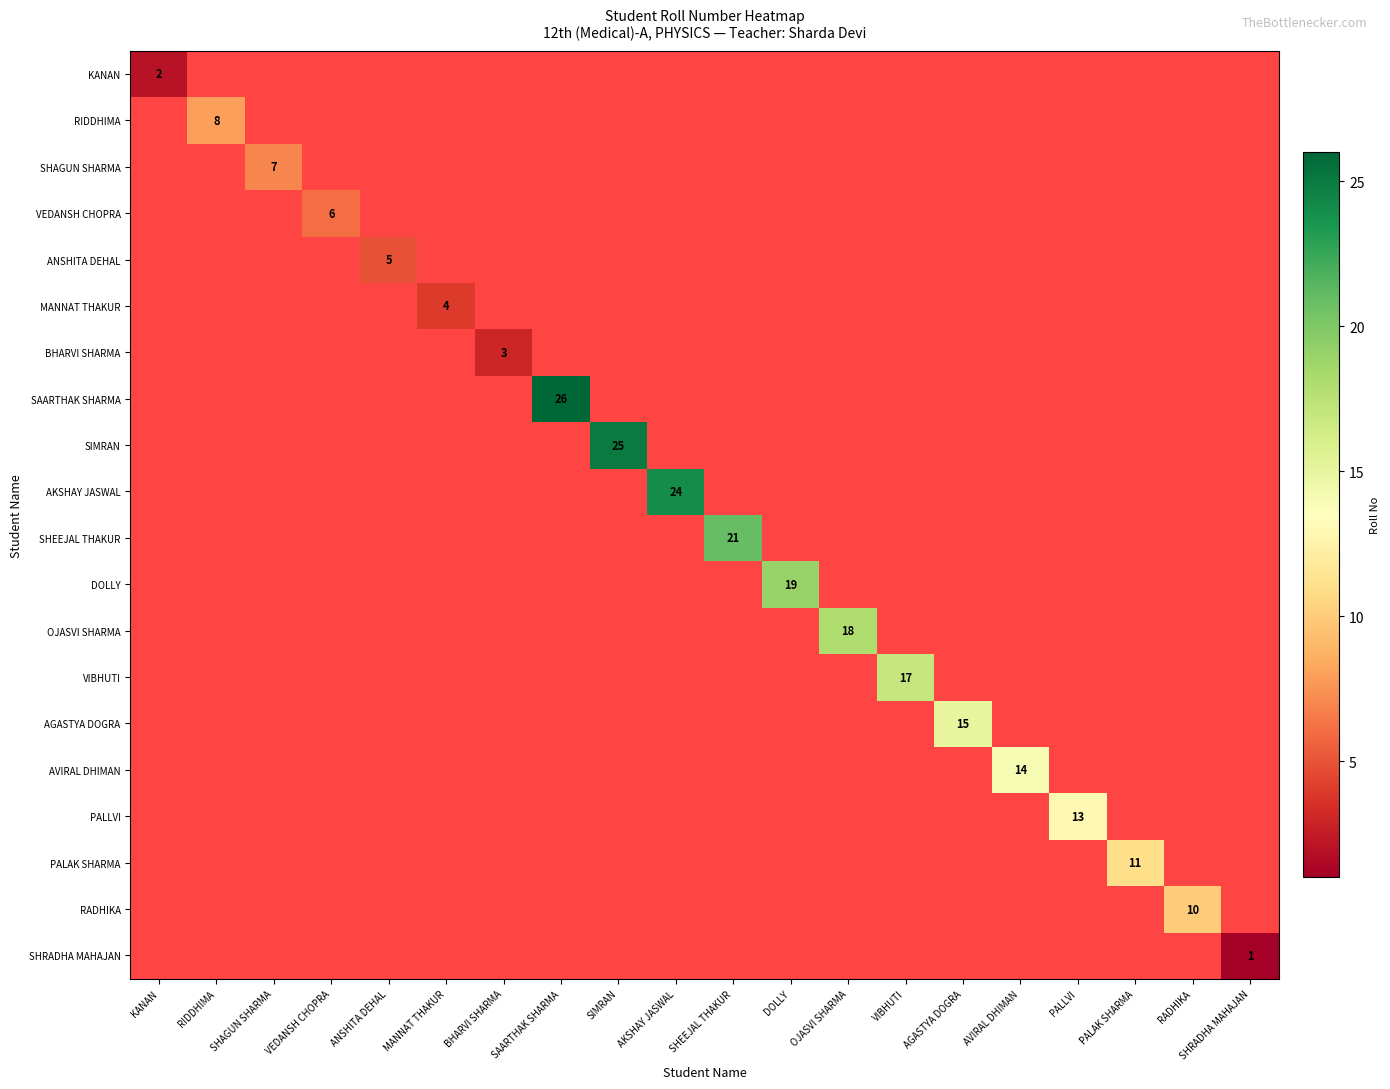

Which label corresponds to the largest value in the chart?

SAARTHAK SHARMA